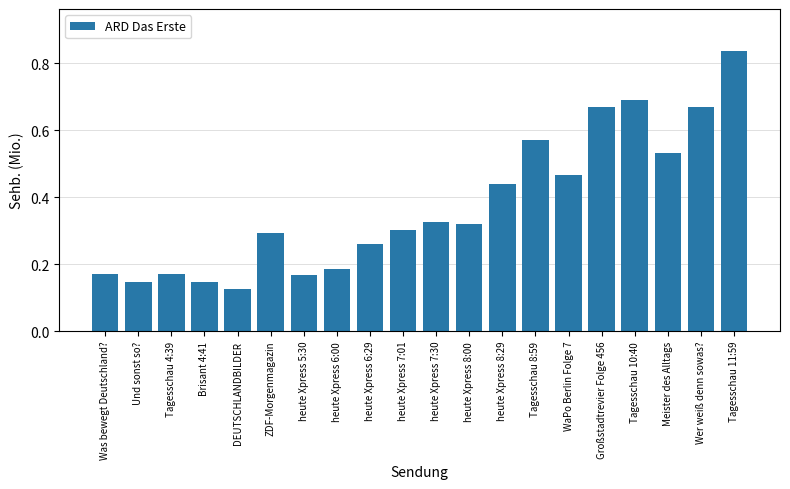

Where is the data nearest to the value 0?

DEUTSCHLANDBILDER